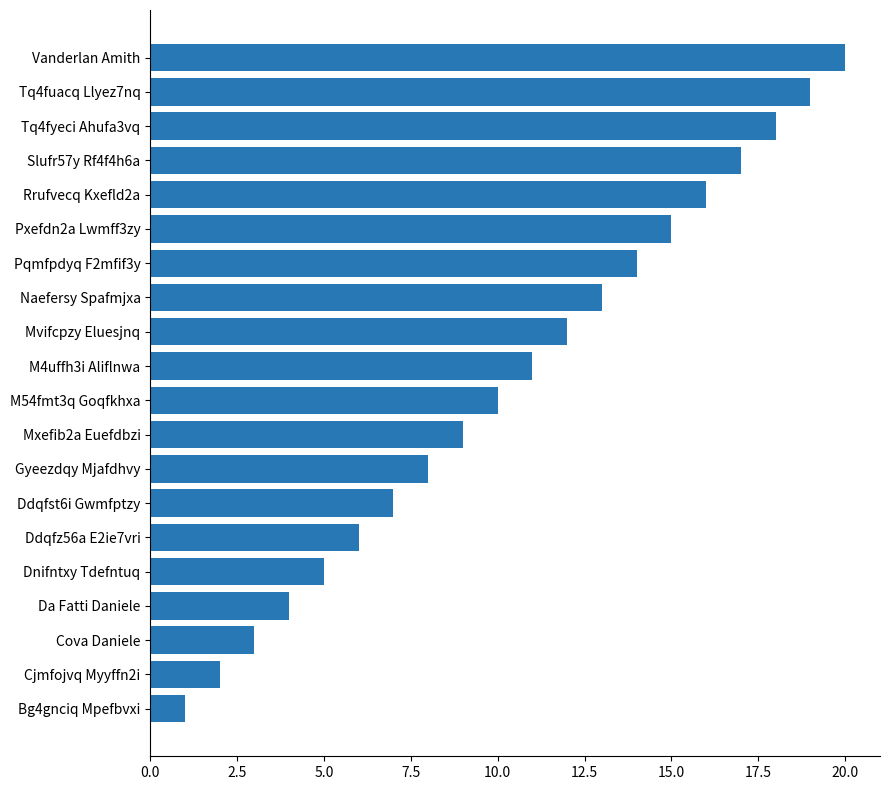

Rank the categories by value from lowest to highest.

Bg4gnciq Mpefbvxi, Cjmfojvq Myyffn2i, Cova Daniele, Da Fatti Daniele, Dnifntxy Tdefntuq, Ddqfz56a E2ie7vri, Ddqfst6i Gwmfptzy, Gyeezdqy Mjafdhvy, Mxefib2a Euefdbzi, M54fmt3q Goqfkhxa, M4uffh3i Aliflnwa, Mvifcpzy Eluesjnq, Naefersy Spafmjxa, Pqmfpdyq F2mfif3y, Pxefdn2a Lwmff3zy, Rrufvecq Kxefld2a, Slufr57y Rf4f4h6a, Tq4fyeci Ahufa3vq, Tq4fuacq Llyez7nq, Vanderlan Amith